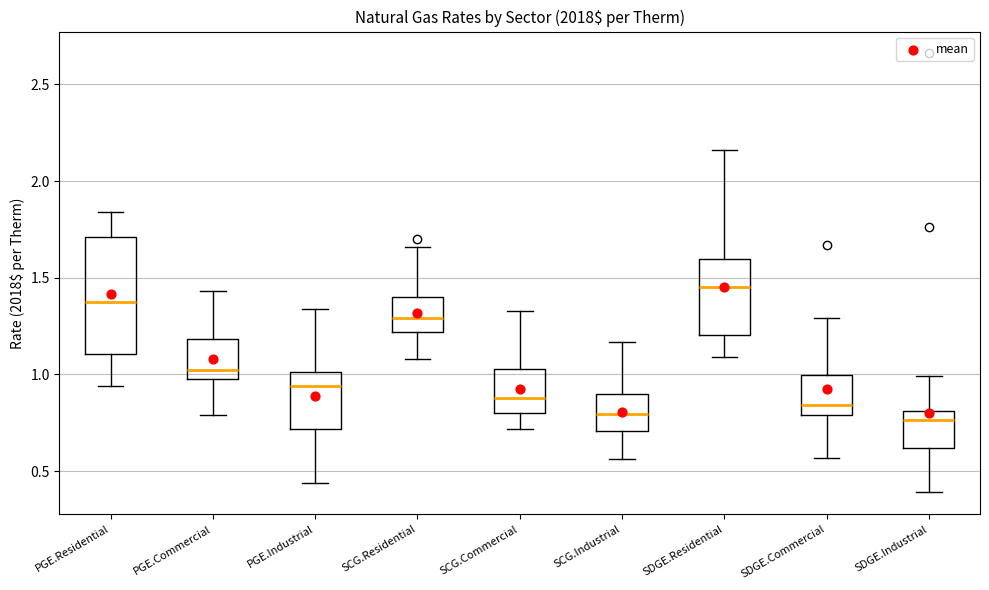

Reading left to right, transcribe this box plot: for each box, give where its median line is, the range the box spans, and where its two whiskers end, as read against the y-axis. The values are not printed on the chart, so give them approximately, as read against the axis.

PGE.Residential: median 1.40, box 1.10 to 1.70, whiskers 0.95 to 1.85
PGE.Commercial: median 1.05, box 1.00 to 1.20, whiskers 0.80 to 1.45
PGE.Industrial: median 0.95, box 0.70 to 1.00, whiskers 0.45 to 1.35
SCG.Residential: median 1.30, box 1.20 to 1.40, whiskers 1.10 to 1.65
SCG.Commercial: median 0.90, box 0.80 to 1.05, whiskers 0.70 to 1.35
SCG.Industrial: median 0.80, box 0.70 to 0.90, whiskers 0.55 to 1.15
SDGE.Residential: median 1.45, box 1.20 to 1.60, whiskers 1.10 to 2.15
SDGE.Commercial: median 0.85, box 0.80 to 1.00, whiskers 0.55 to 1.30
SDGE.Industrial: median 0.75, box 0.60 to 0.80, whiskers 0.40 to 1.00